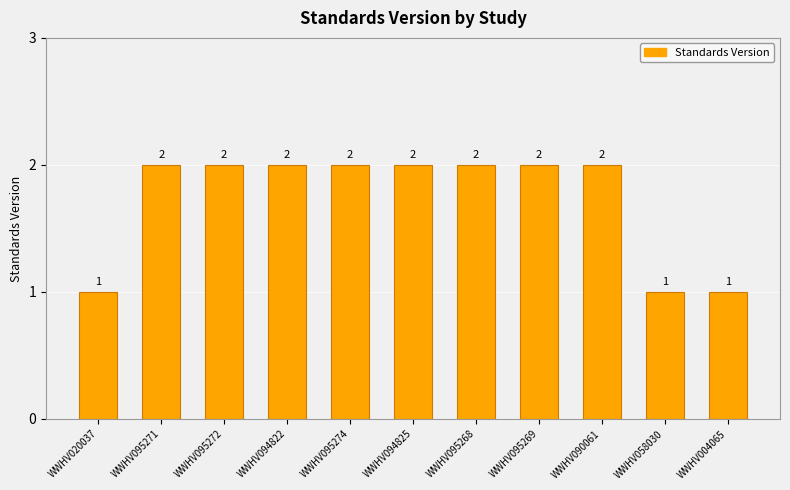

The value at WWHV095268 is 1. True or false?

False